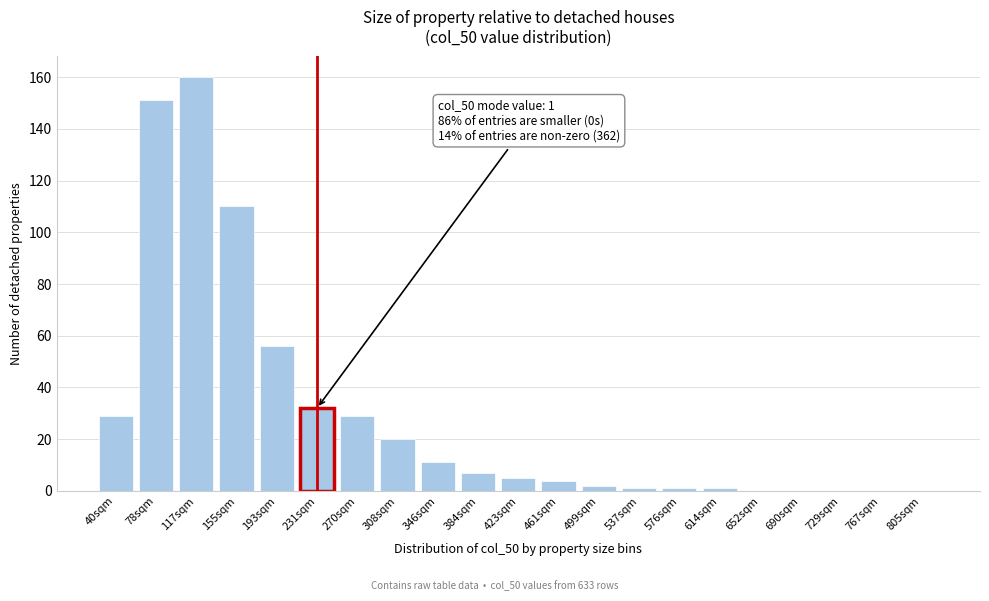

Reading left to right, transcribe all the data shown in this chart.

40sqm=29	78sqm=151	117sqm=160	155sqm=110	193sqm=56	231sqm=32	270sqm=29	308sqm=20	346sqm=11	384sqm=7	423sqm=5	461sqm=4	499sqm=2	537sqm=1	576sqm=1	614sqm=1	652sqm=0	690sqm=0	729sqm=0	767sqm=0	805sqm=0